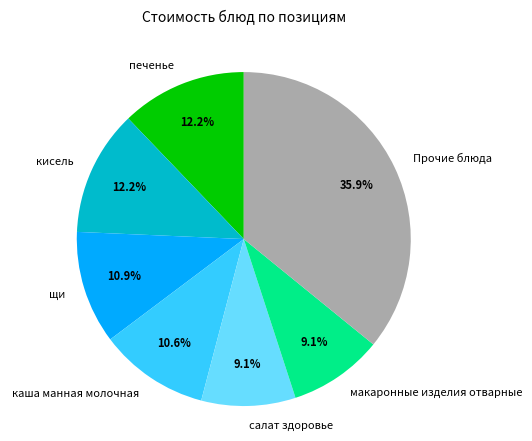

Is there a majority slice in this chart?

No